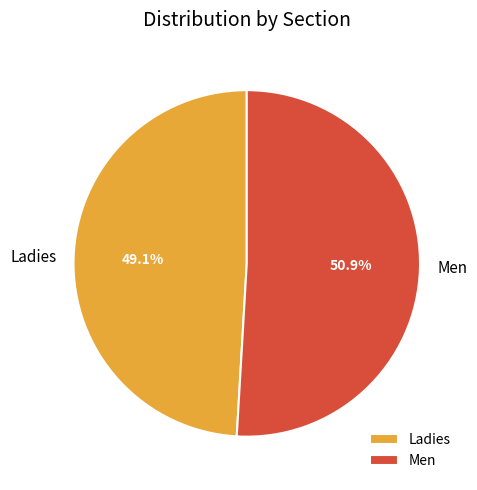

Do Ladies and Men together represent more than half of the pie?

Yes